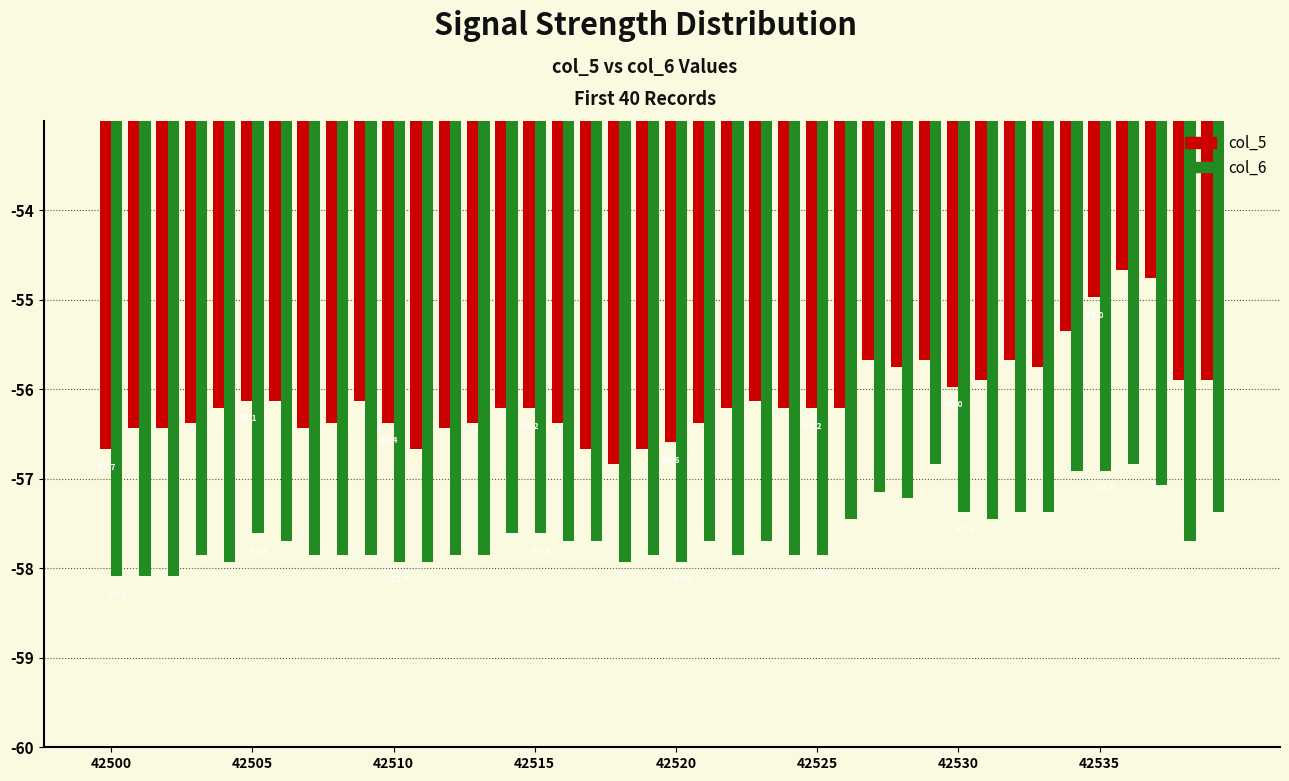

What are all the series names shown in the legend?

col_5, col_6